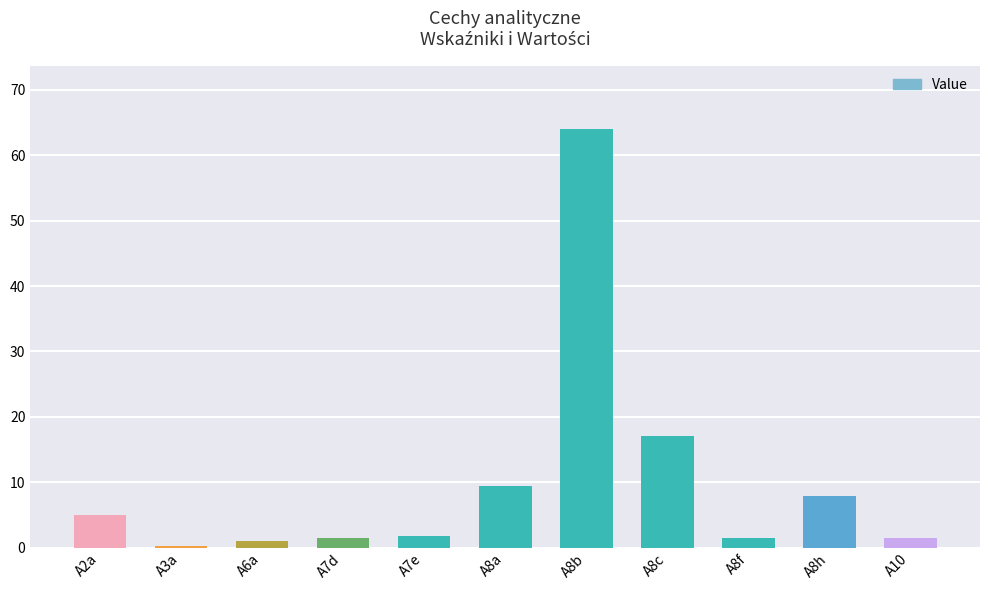

The value at A8c is 4.6. True or false?

False